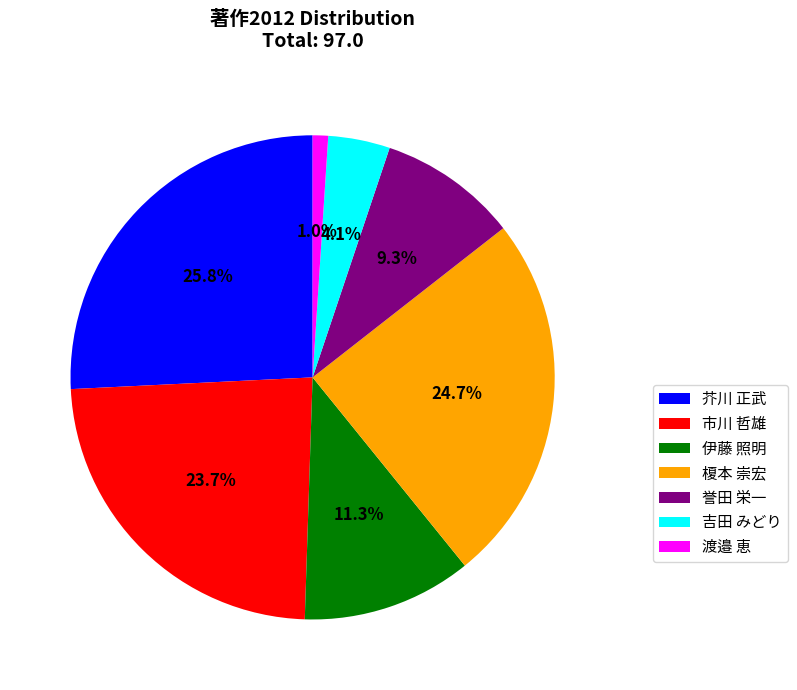

To the nearest percent, what is the average slice percentage?

14%